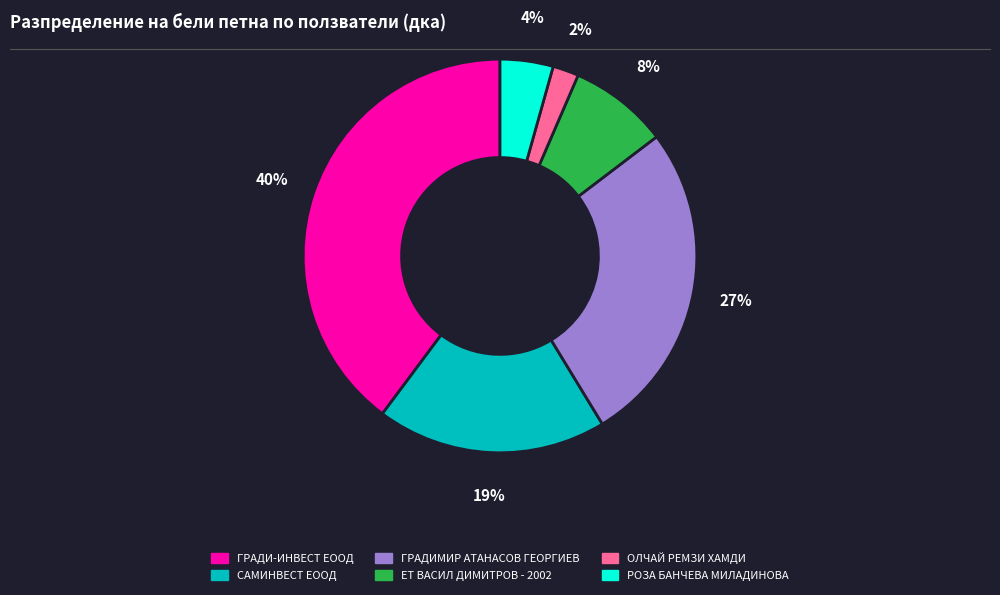

Is it true that ГРАДИМИР АТАНАСОВ ГЕОРГИЕВ is 14% of the pie?

False